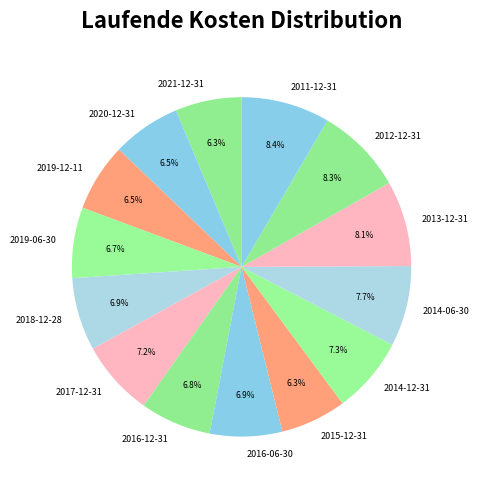

What percentage do 2017-12-31 and 2015-12-31 together represent?

13.5%